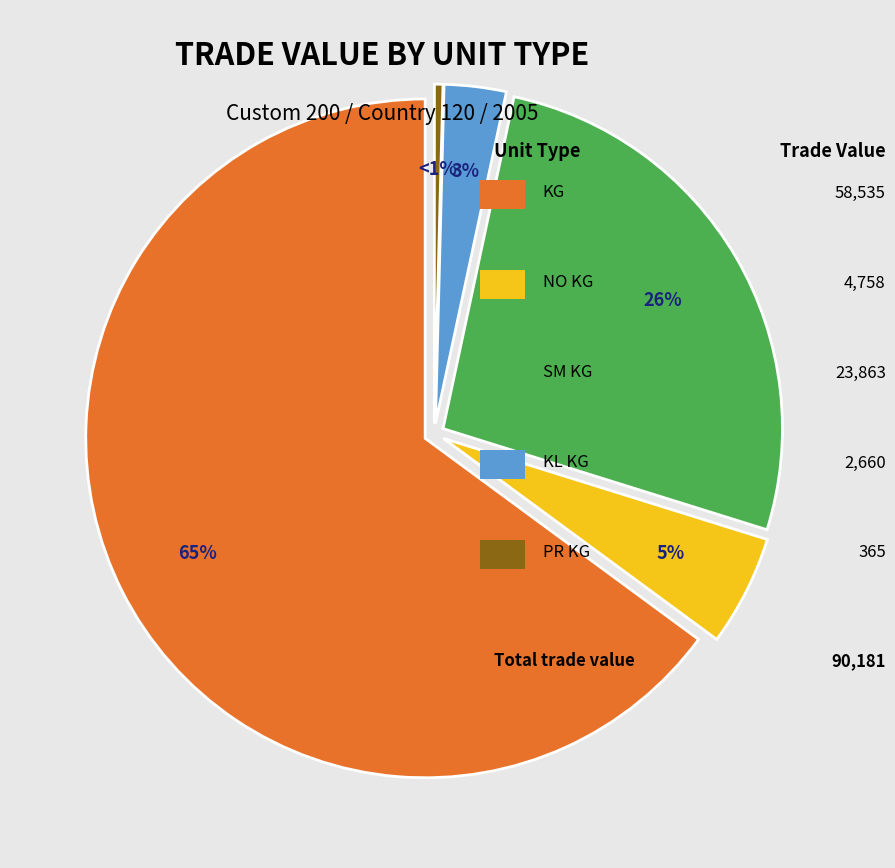

Is KG the majority of the pie?

Yes